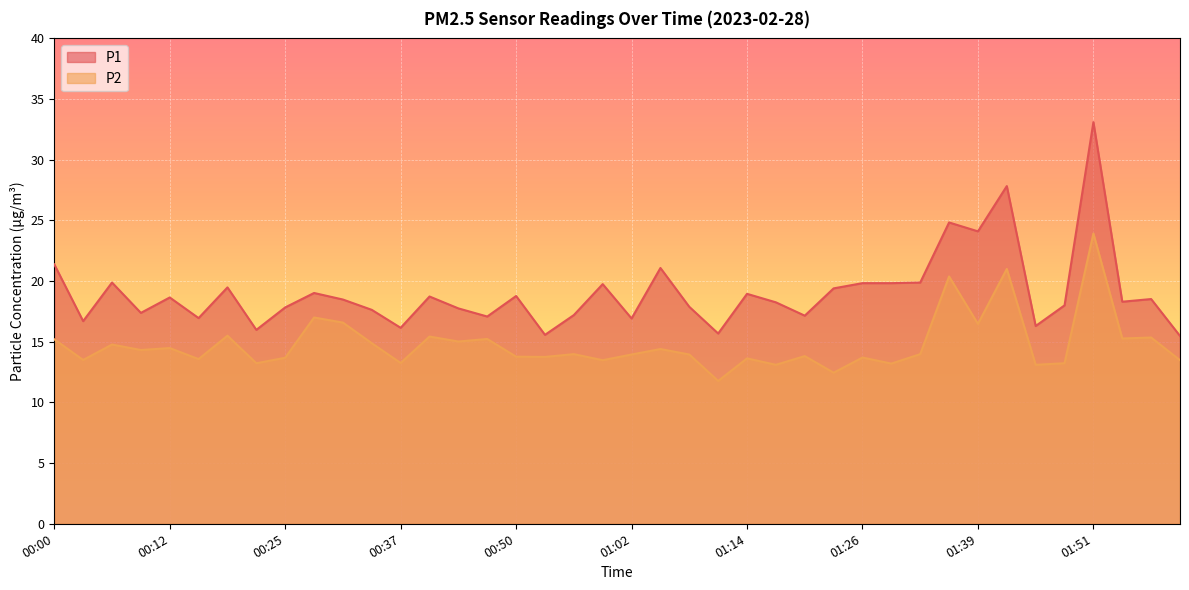

Reading right to left, extract all data points from this chart.

P1: 15.5	18.5	18.3	33.1	18.0	16.3	27.8	24.1	24.8	19.9	19.8	19.8	19.4	17.1	18.2	18.9	15.7	17.9	21.1	16.9	19.8	17.2	15.6	18.8	17.1	17.8	18.7	16.1	17.6	18.5	19.0	17.8	16.0	19.5	16.9	18.6	17.4	19.9	16.7	21.4
P2: 13.5	15.3	15.3	23.9	13.2	13.1	21.0	16.5	20.4	14.0	13.2	13.7	12.4	13.8	13.1	13.6	11.8	13.9	14.4	13.9	13.5	14.0	13.8	13.8	15.2	15.0	15.4	13.2	14.9	16.6	17.0	13.7	13.2	15.5	13.6	14.5	14.3	14.8	13.5	15.2